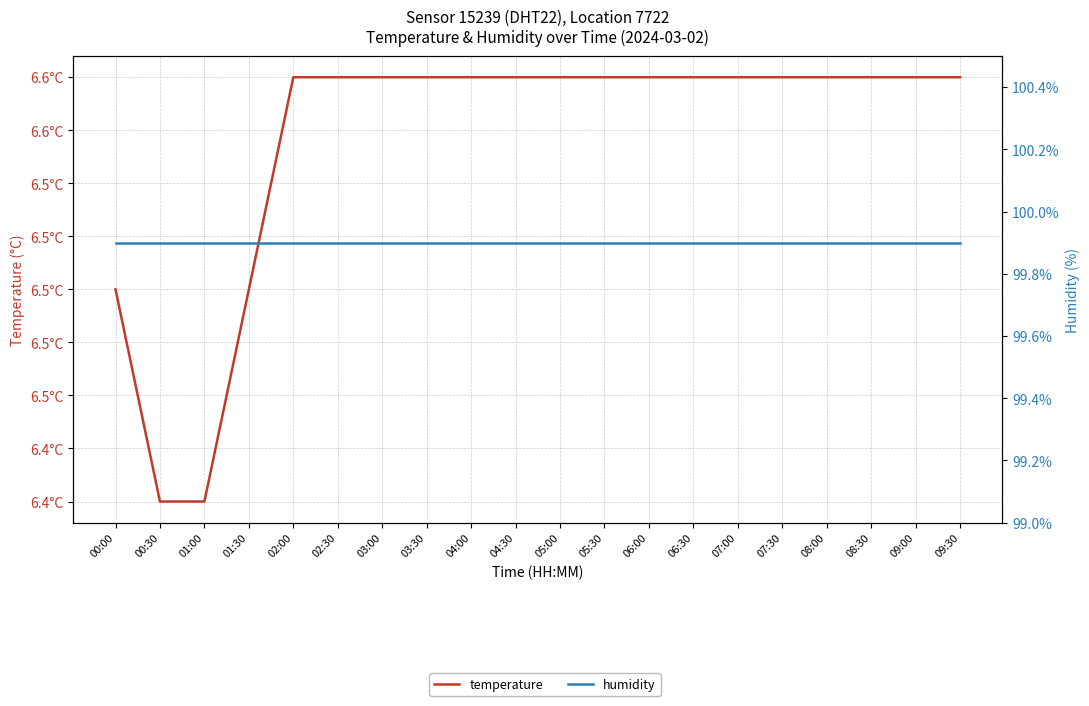

Is this an area chart (filled region under the line)?

No